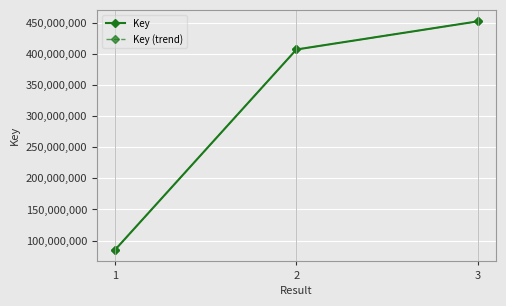

How many lines are shown in the chart?

2